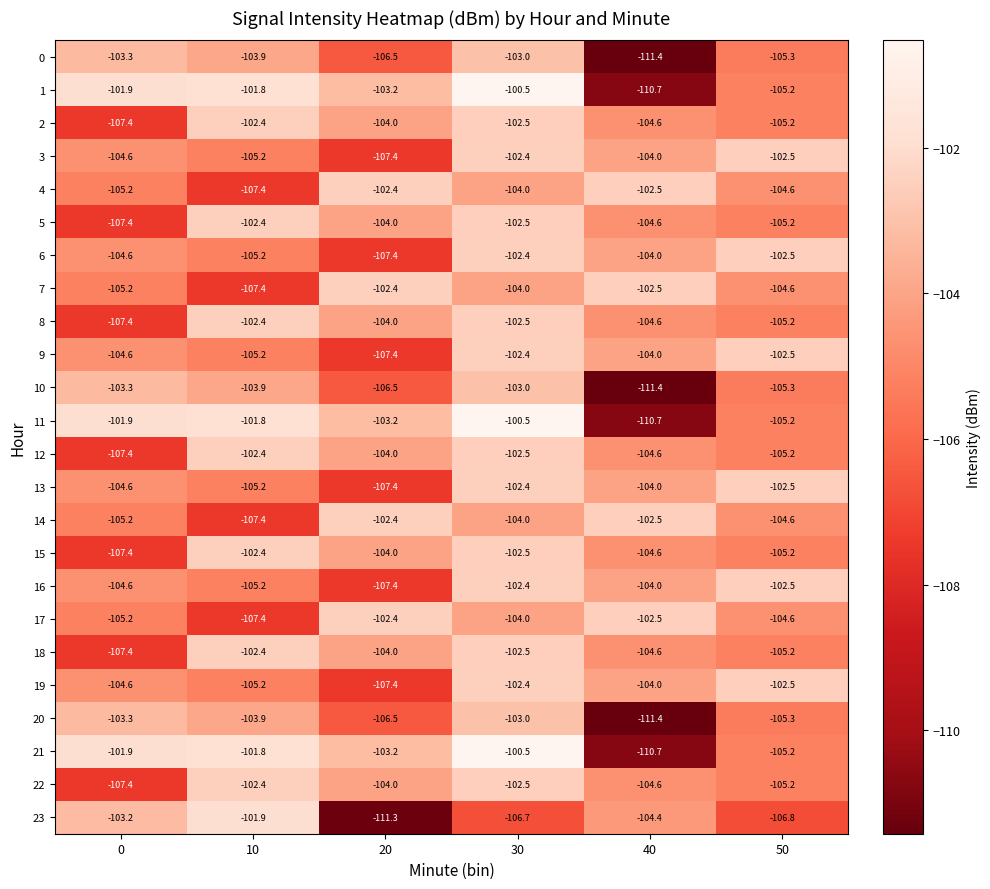

What is the average value of the 23 series?

-105.7